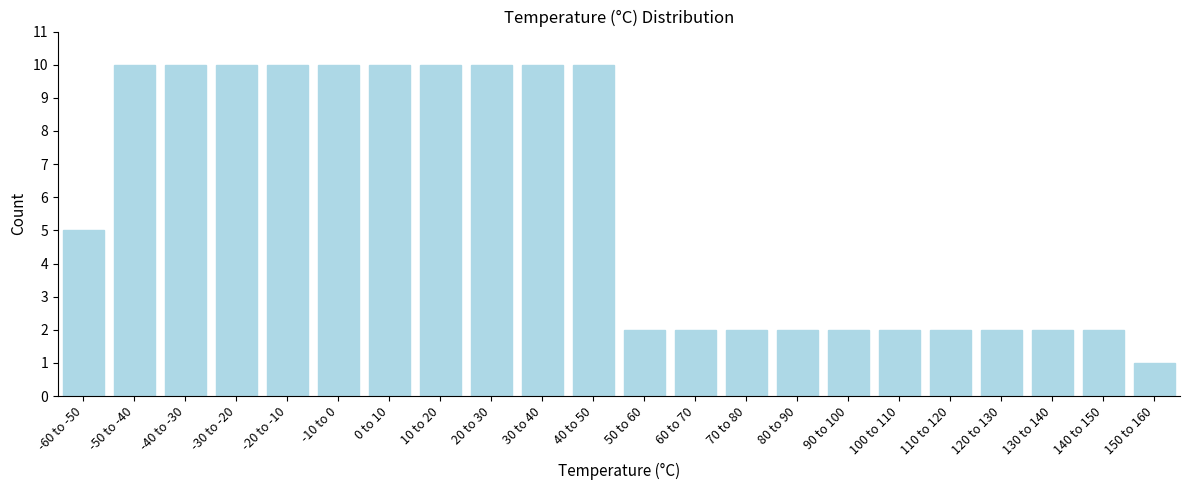

Reading right to left, list all the values displayed in this chart.

150 to 160=1	140 to 150=2	130 to 140=2	120 to 130=2	110 to 120=2	100 to 110=2	90 to 100=2	80 to 90=2	70 to 80=2	60 to 70=2	50 to 60=2	40 to 50=10	30 to 40=10	20 to 30=10	10 to 20=10	0 to 10=10	-10 to 0=10	-20 to -10=10	-30 to -20=10	-40 to -30=10	-50 to -40=10	-60 to -50=5